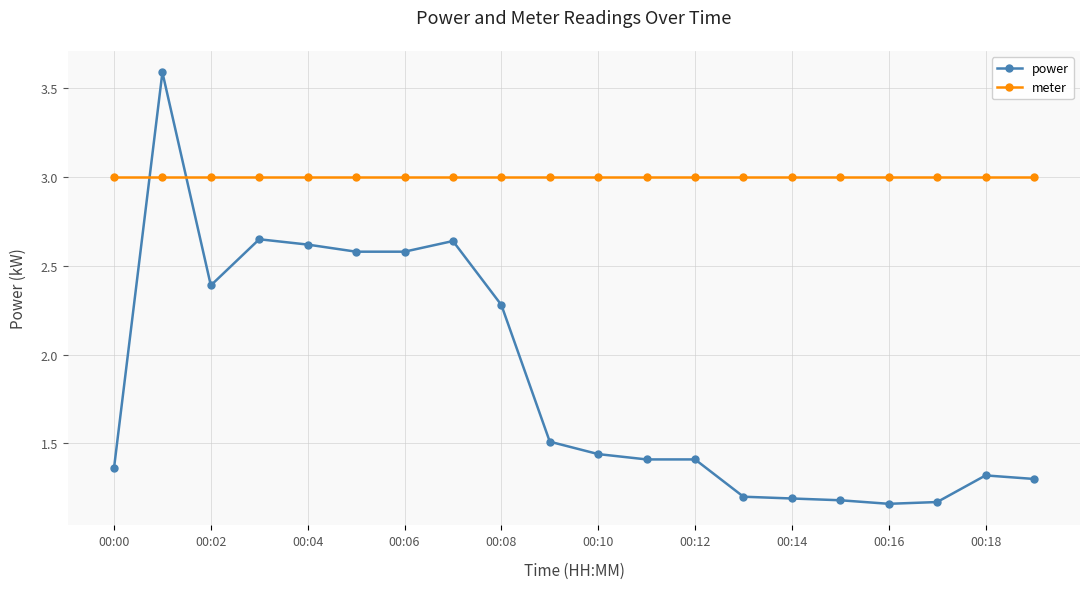

Rank the series by their average value, from highest to lowest.

meter, power